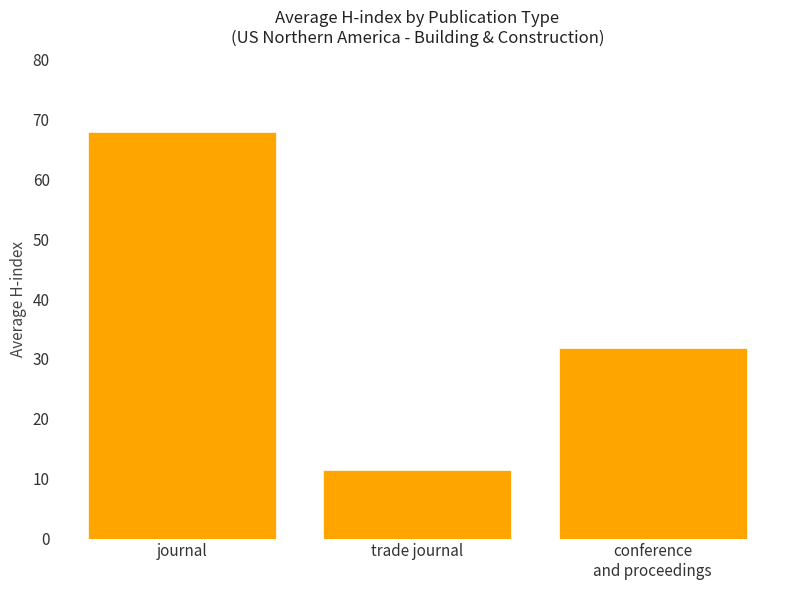

What is the change in value from journal to conference
and proceedings?

-36.1